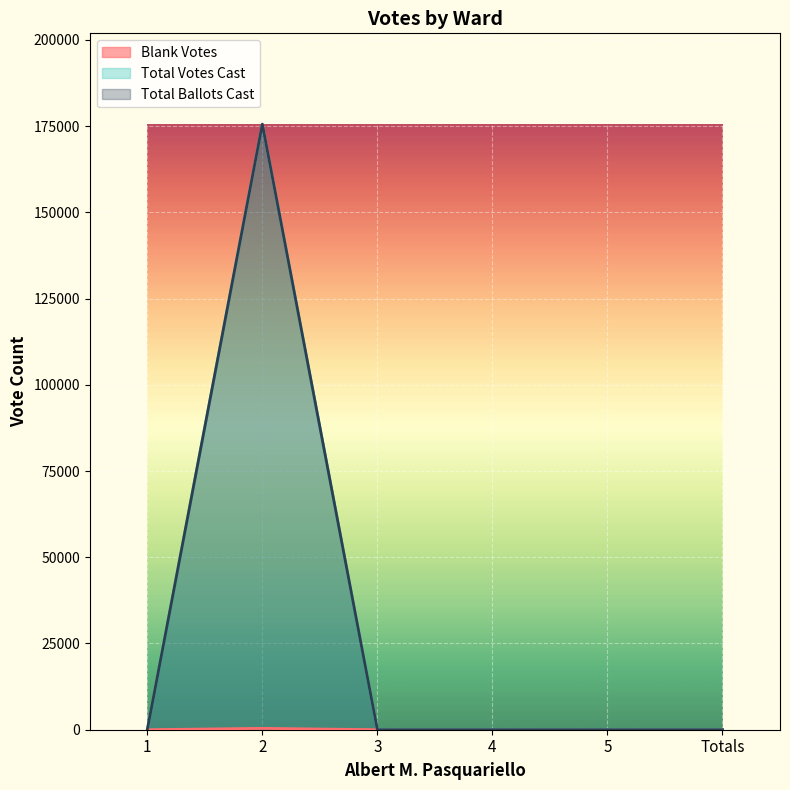

True or false: Total Votes Cast and Total Ballots Cast intersect in this chart.

False